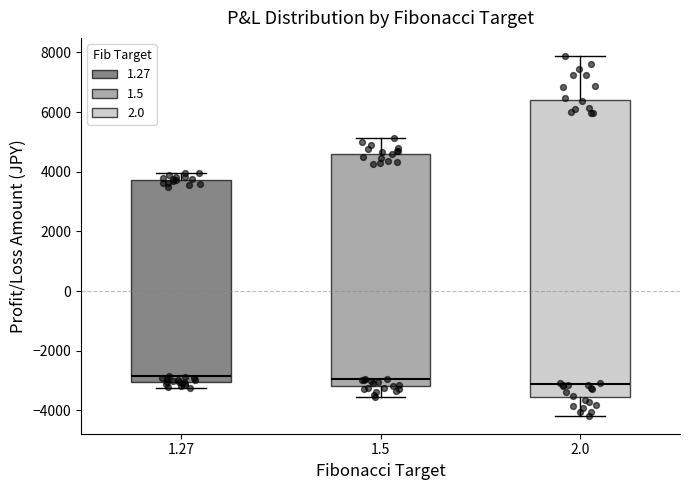

Where is the lower edge of the box at x = 2.0 on the y-axis? The values are not printed on the chart, so give them approximately, as read against the axis.

-3600